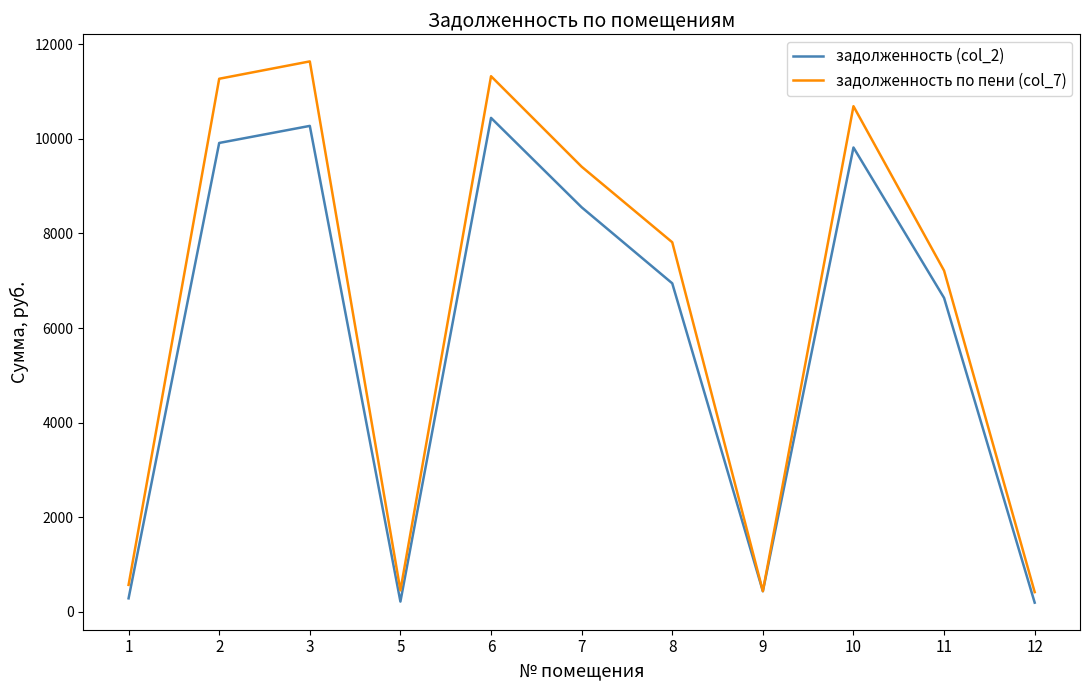

Which series has the widest spread of values?

задолженность по пени (col_7)